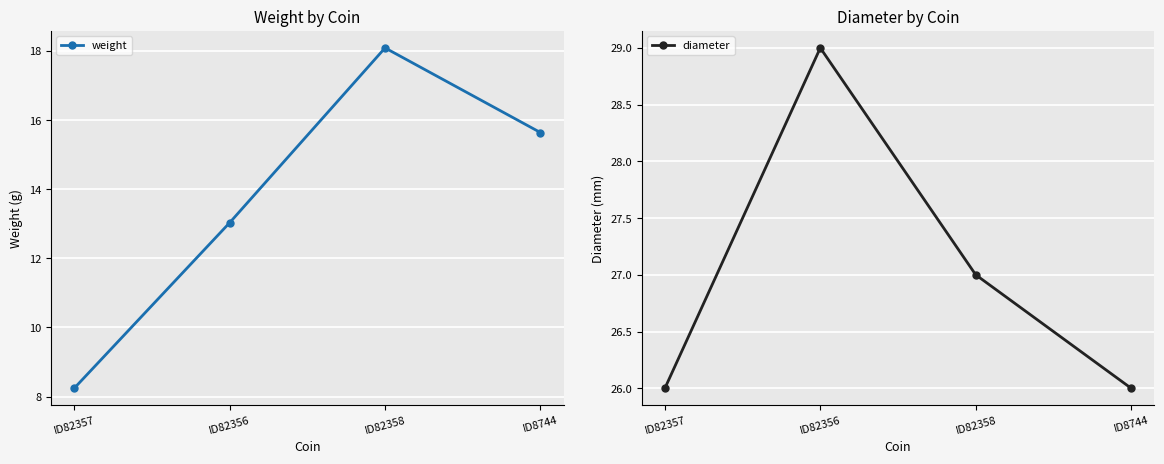

At which label is weight closest to 13?

ID82356